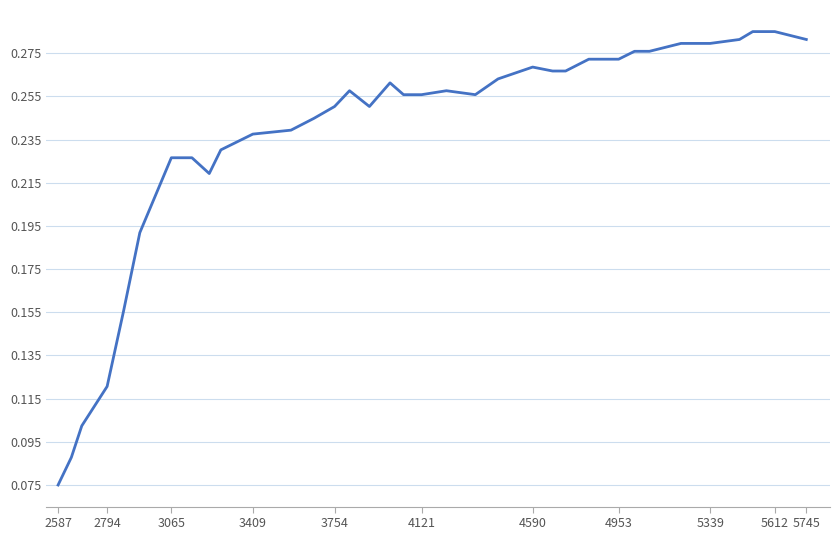

How many lines are shown in the chart?

1